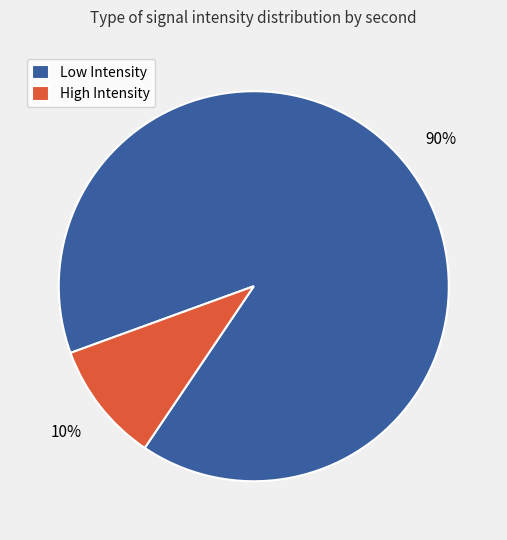

Is it true that High Intensity is 24% of the pie?

False